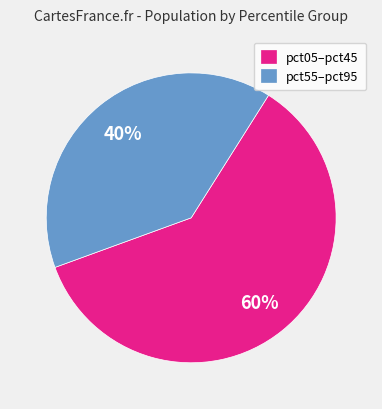

Rank the categories by value from highest to lowest.

pct05–pct45, pct55–pct95